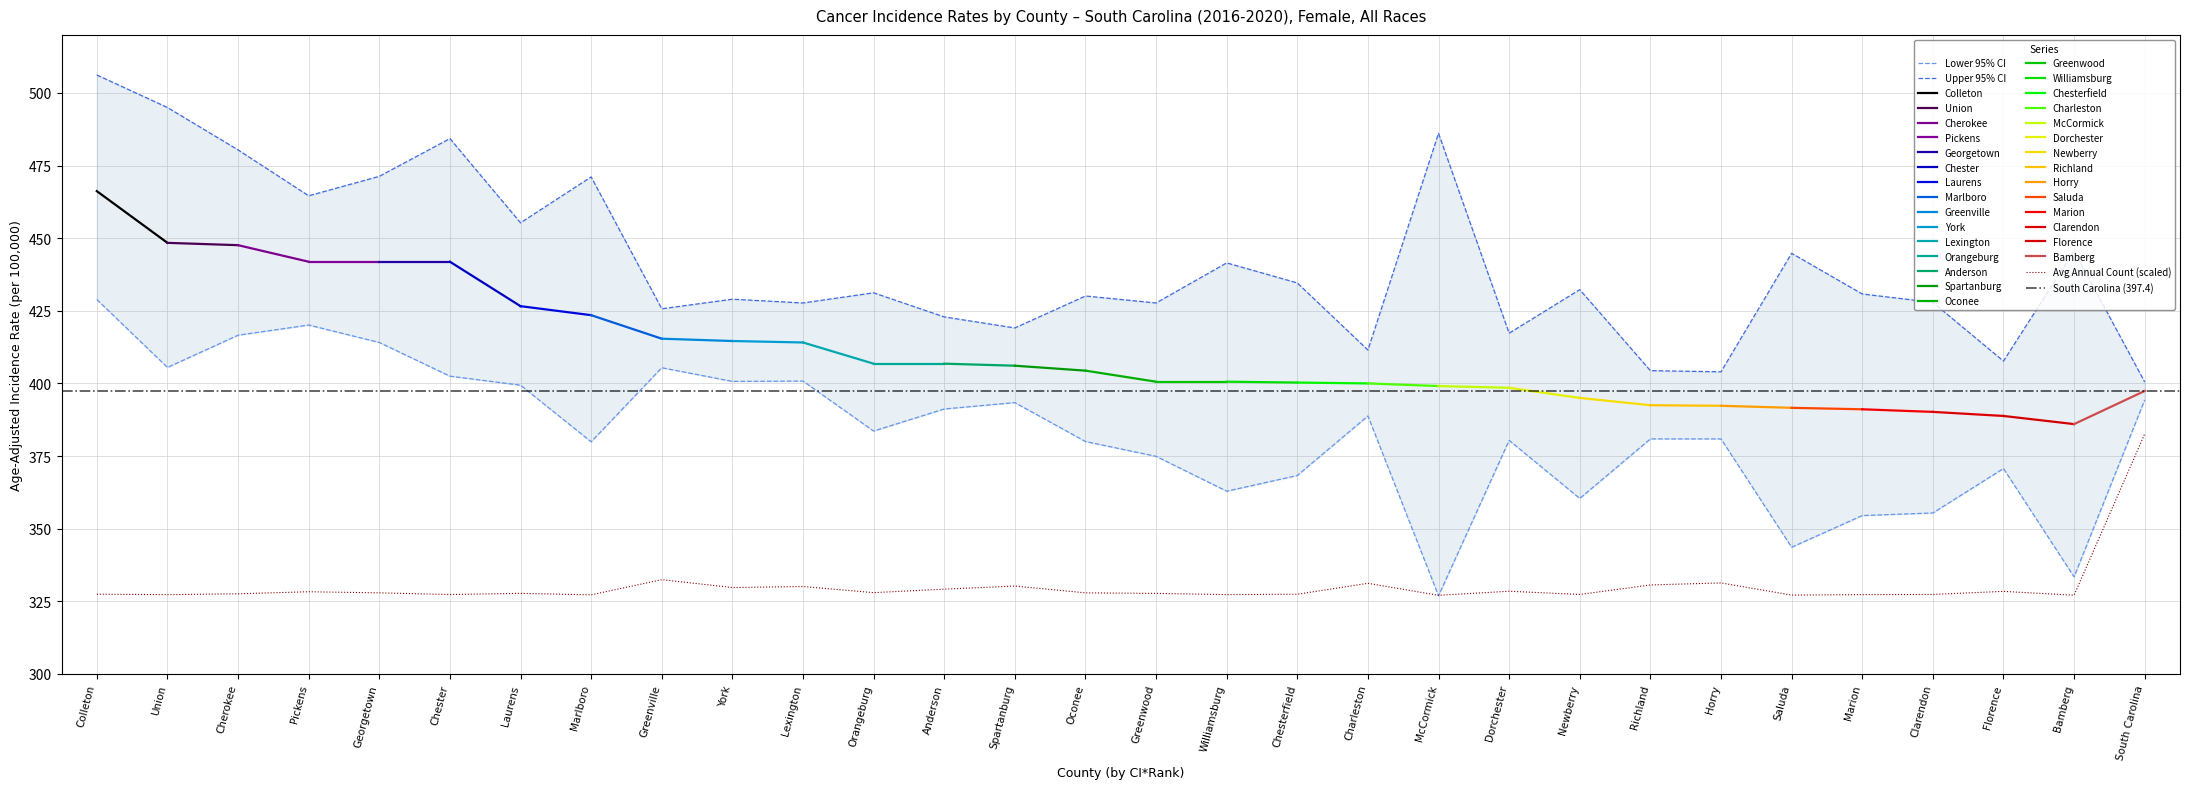

What is the label of the 8th point from the left?

Marlboro